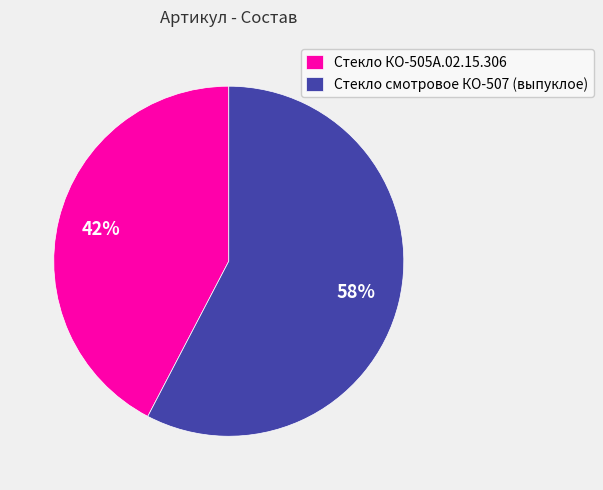

Rank the categories by value from lowest to highest.

Стекло КО-505А.02.15.306, Стекло смотровое КО-507 (выпуклое)